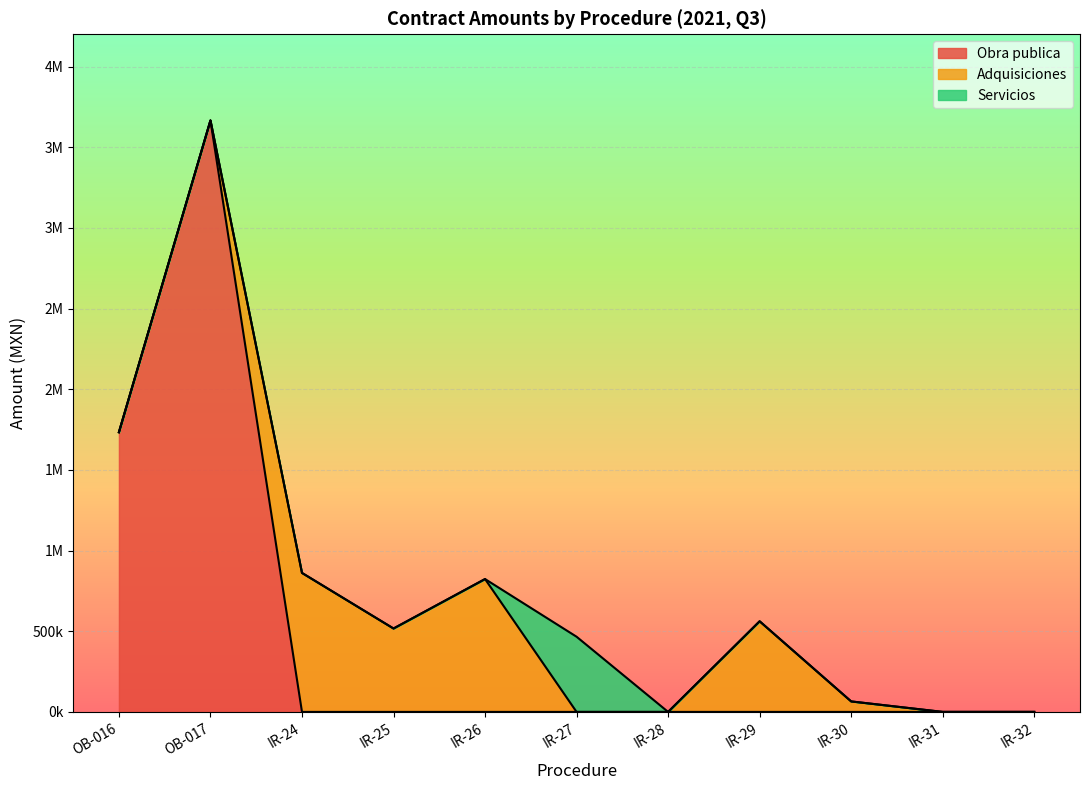

What is the average value of the Servicios series?

42358.3